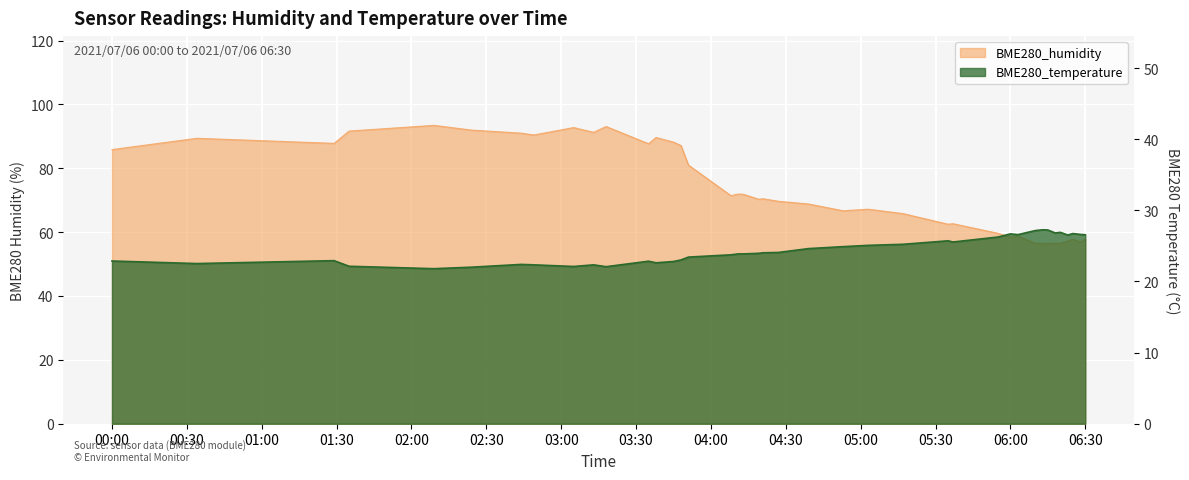

Which series changed the most between 2021/07/06 01:35 and 2021/07/06 06:18?

BME280_humidity